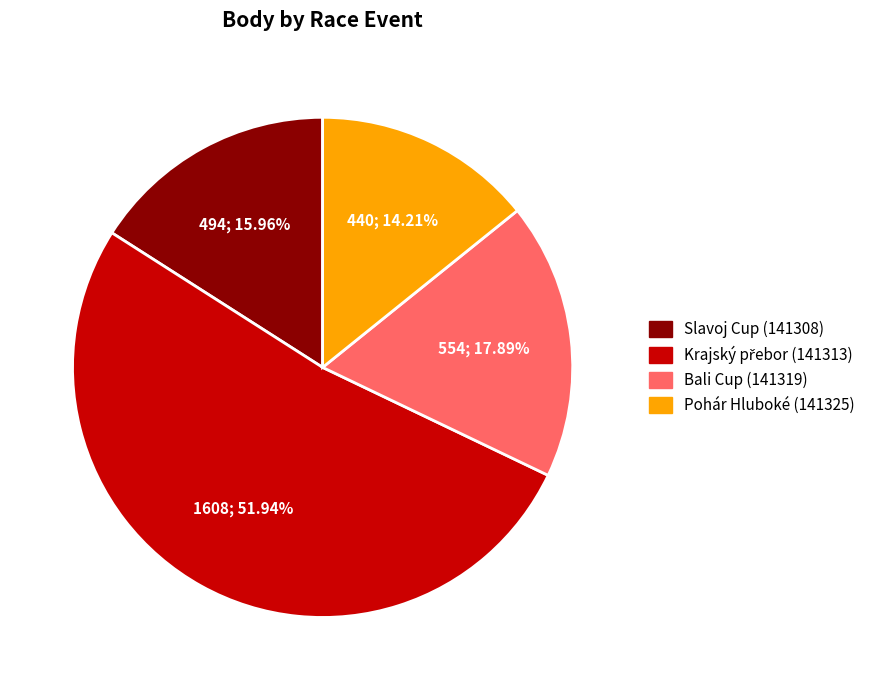

What percentage is the Pohár Hluboké (141325) slice, to the nearest percent?

14%